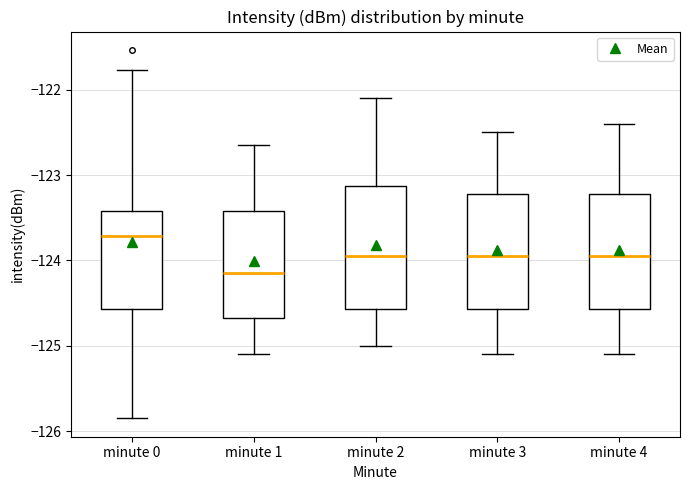

Which box has the lowest median line?

minute 1